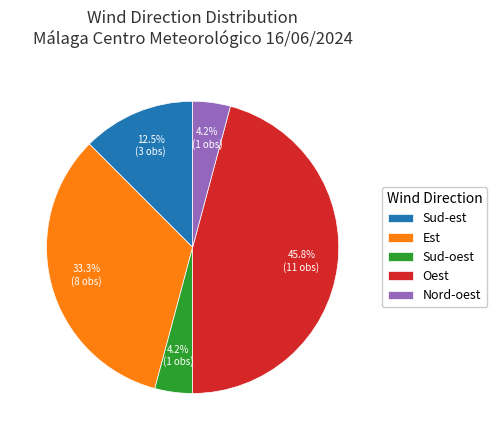

Which category has the biggest portion of the pie?

Oest